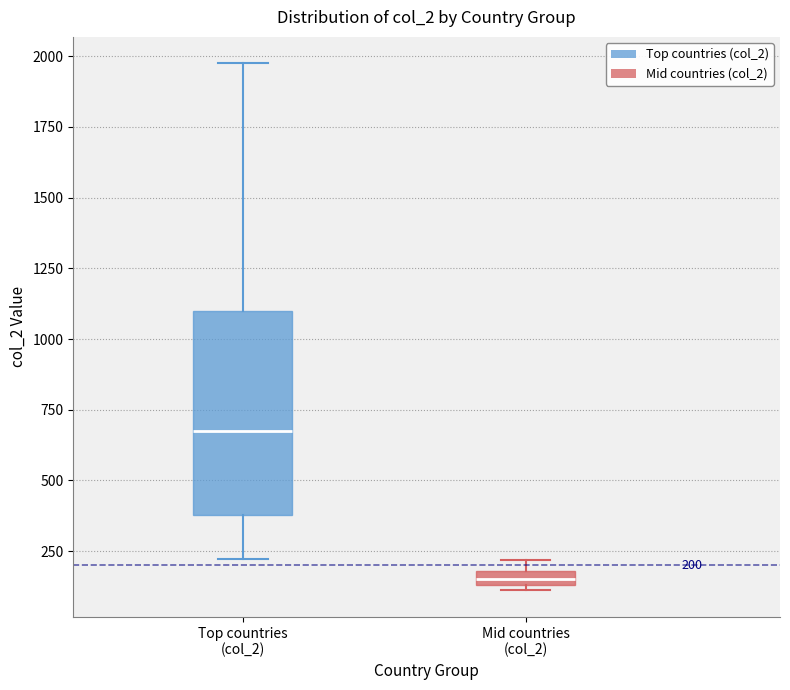

Which box's median line is the lowest?

Mid countries (col_2)